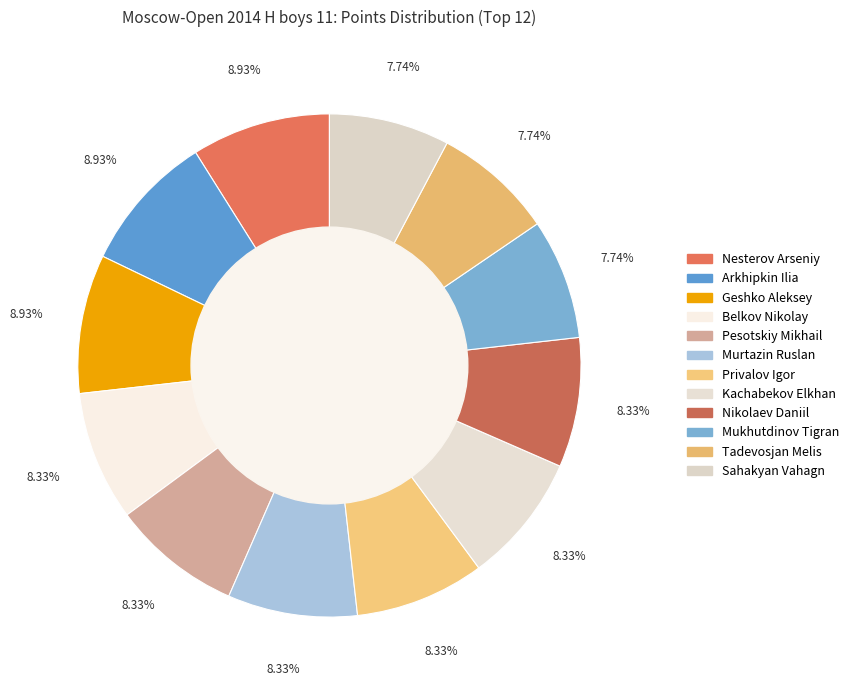

True or false: Nesterov Arseniy accounts for 9% of the total.

True